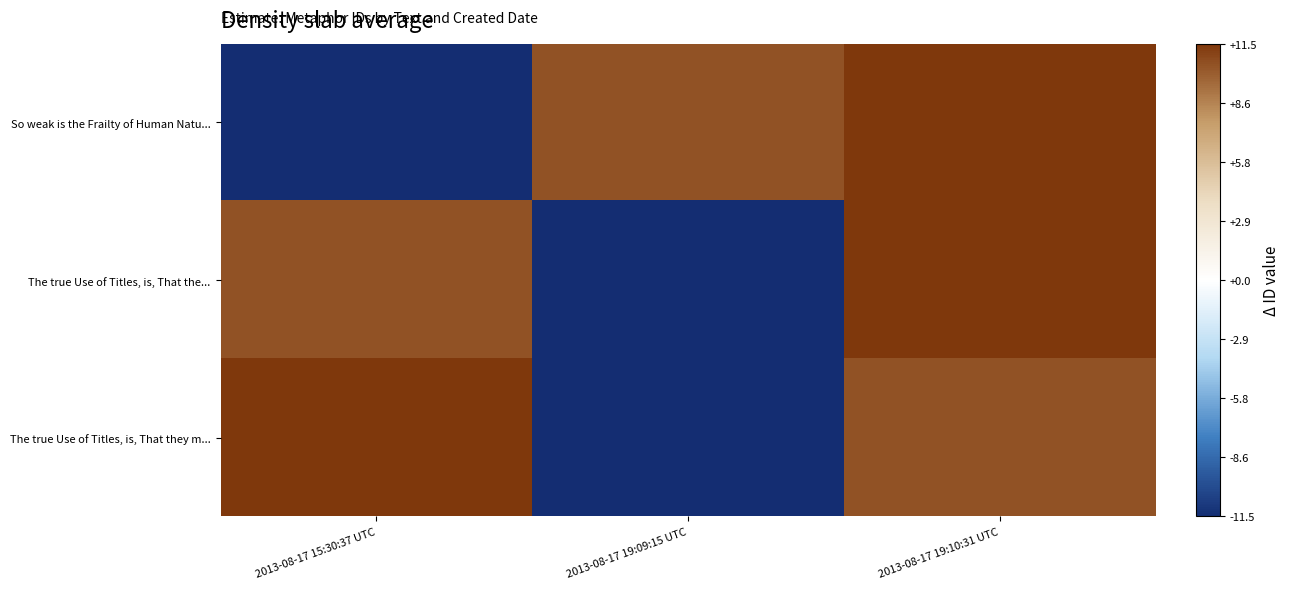

Reading right to left, extract all data points from this chart.

So weak is the Frailty of Human Natu...: 2013-08-17 19:10:31 UTC=11.5	2013-08-17 19:09:15 UTC=10.5	2013-08-17 15:30:37 UTC=-11.5
The true Use of Titles, is, That the...: 2013-08-17 19:10:31 UTC=11.5	2013-08-17 19:09:15 UTC=-11.5	2013-08-17 15:30:37 UTC=10.5
The true Use of Titles, is, That they m...: 2013-08-17 19:10:31 UTC=10.5	2013-08-17 19:09:15 UTC=-11.5	2013-08-17 15:30:37 UTC=11.5